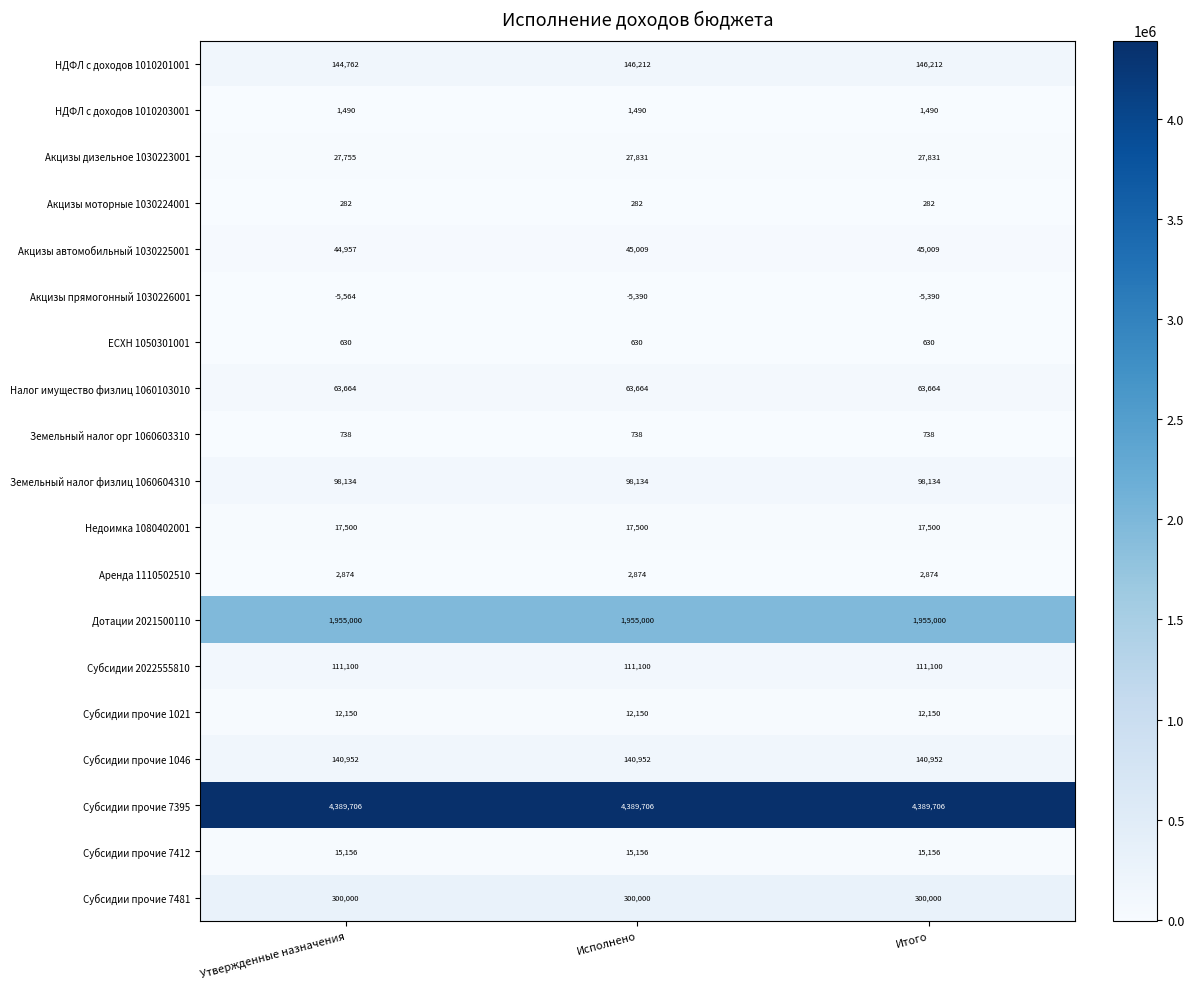

What is the total value across all series at Итого?

7323038